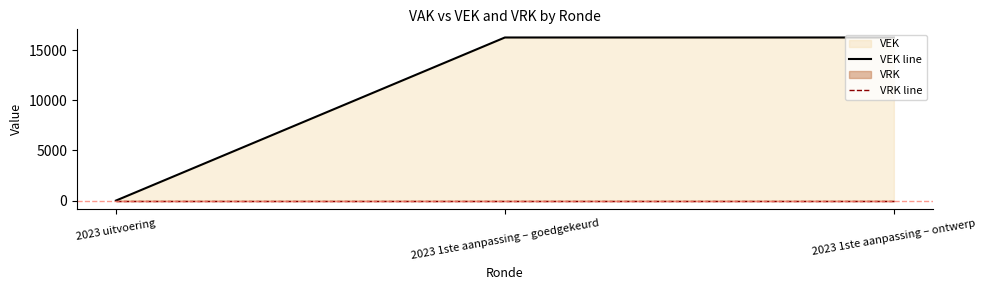

Reading left to right, what are all the values shown in this chart?

VEK line: 0	16278	16278
VRK line: 0	0	0